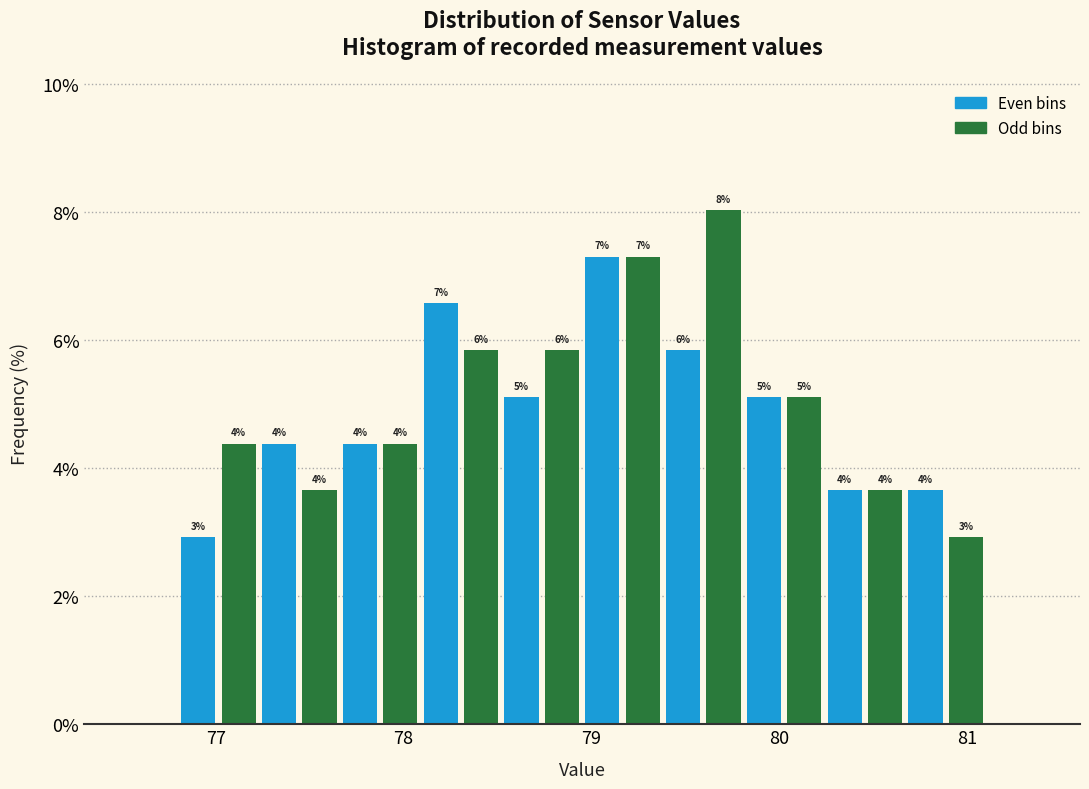

Read against the x-axis, roughly where is the centre of the tallest bar?

79.7